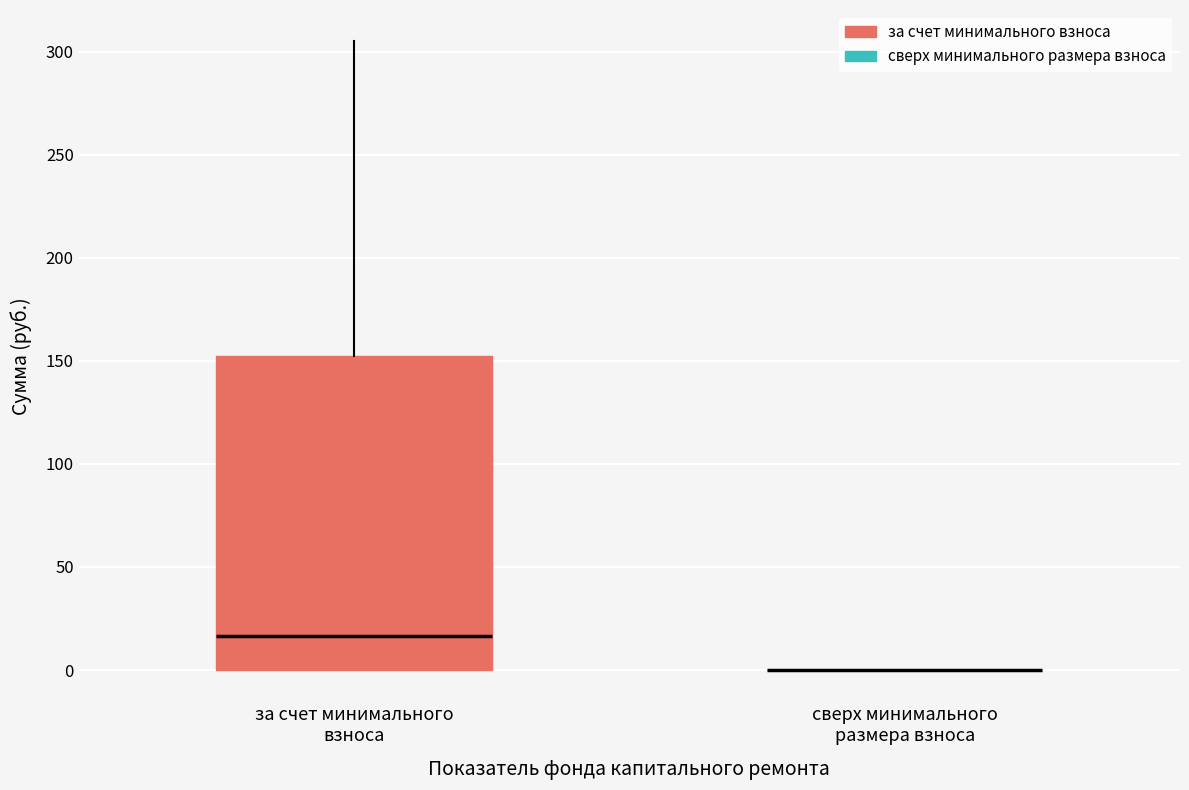

Reading left to right, read every box against the y-axis: the position of its median line, the range the box covers, and the ends of its whiskers. The values are not printed on the chart, so give them approximately, as read against the axis.

за счет минимального взноса: median 15, box 0 to 150, whiskers 0 to 305
сверх минимального размера взноса: box collapsed to a line at 0, whiskers 0 to 0